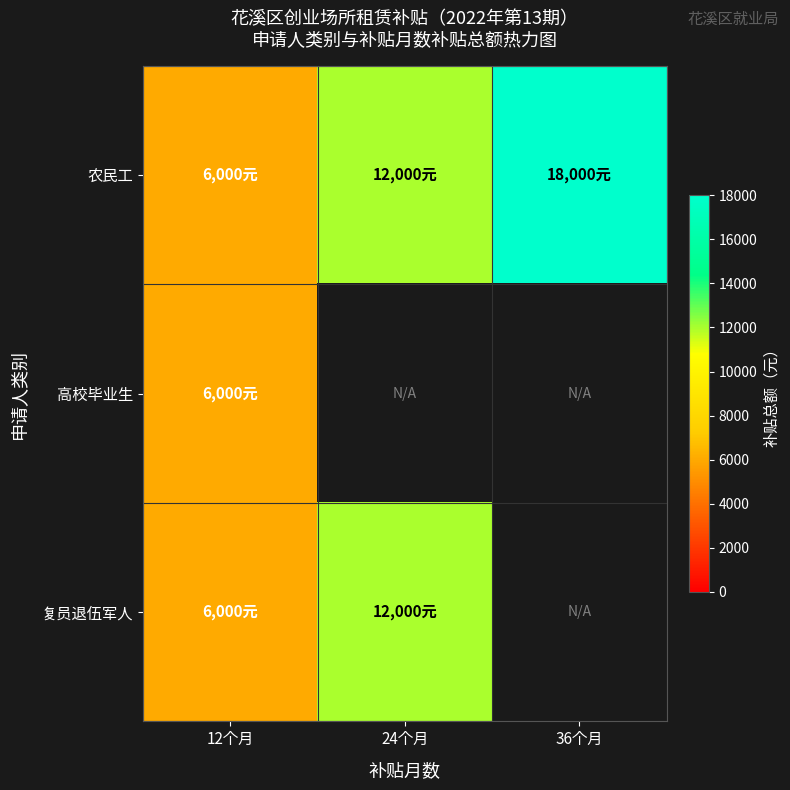

Which series has the largest total across all categories?

农民工